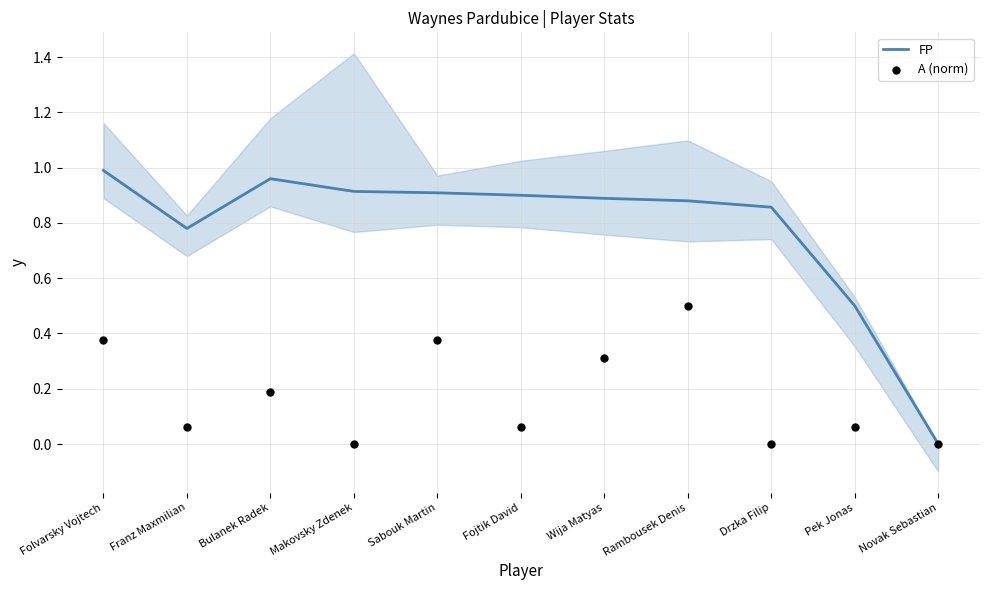

Which series reaches the maximum Y coordinate?

FP